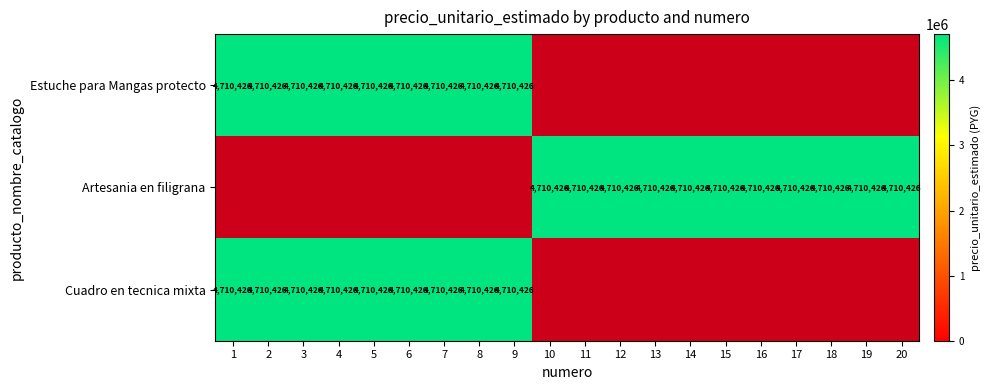

Is it true that Estuche para Mangas protecto equals 0 at 12?

False